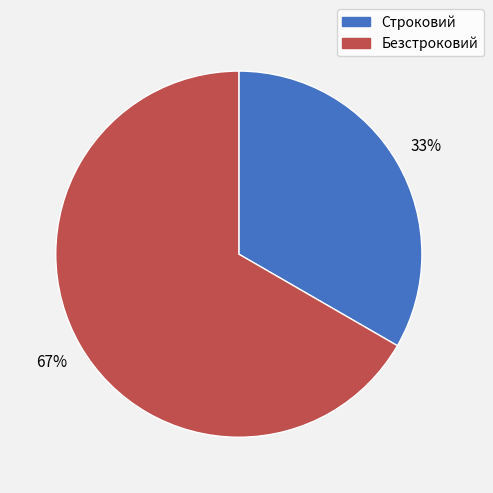

Which category has the smallest portion of the pie?

Строковий